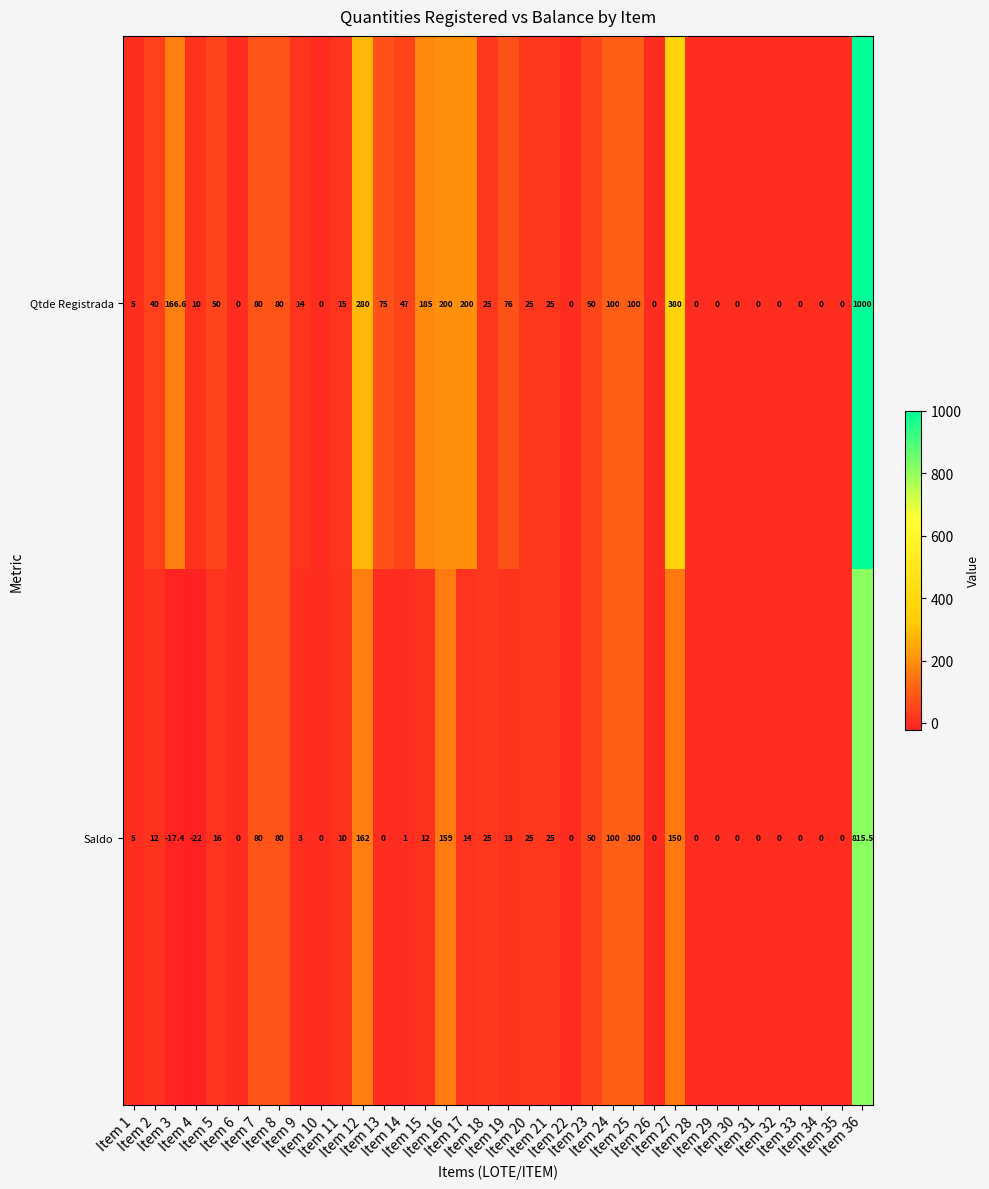

Count the number of data series in this chart.

2